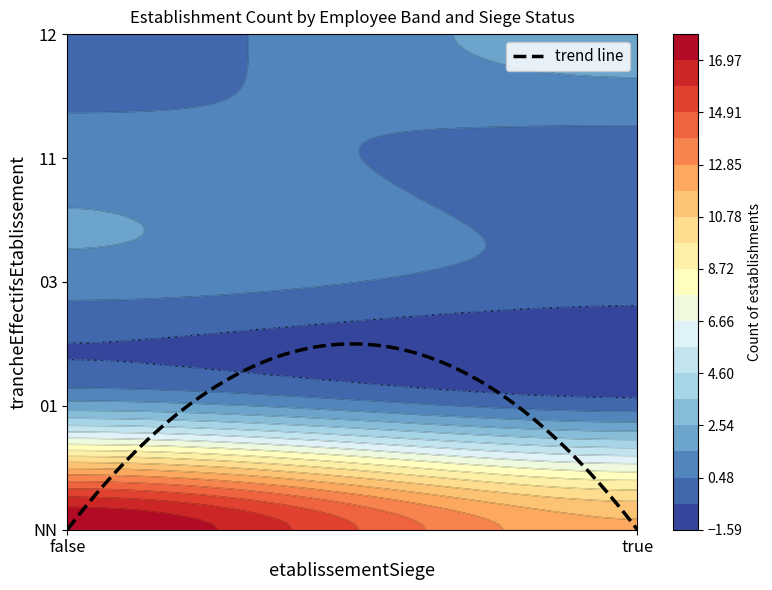

List the labels in order of value, smallest first.

01_true, 03_true, 11_true, 12_false, 03_false, 11_false, 01_false, 12_true, NN_true, NN_false